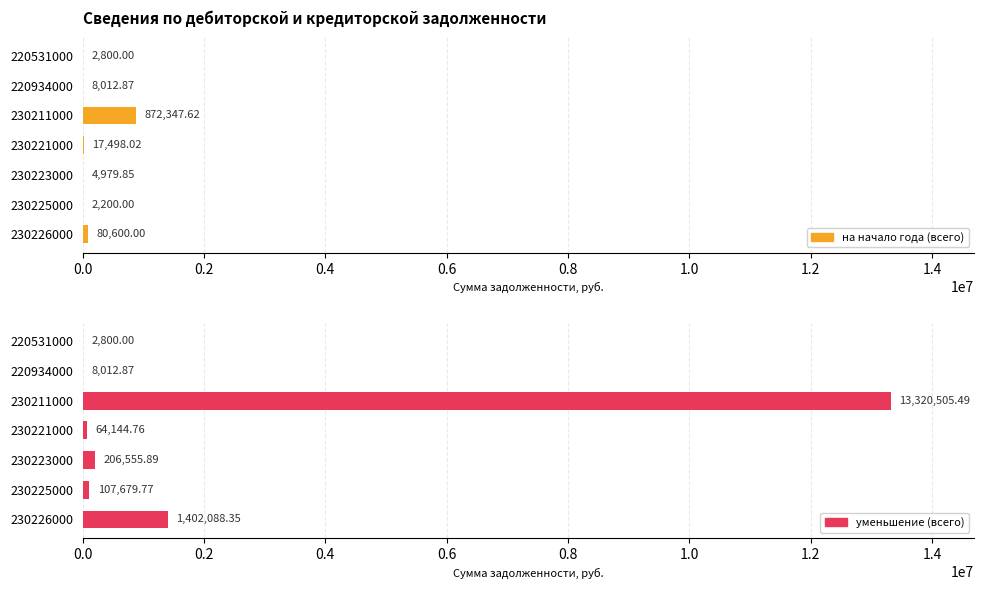

What is the difference between the maximum and minimum values in the уменьшение (всего) series?

13317705.5